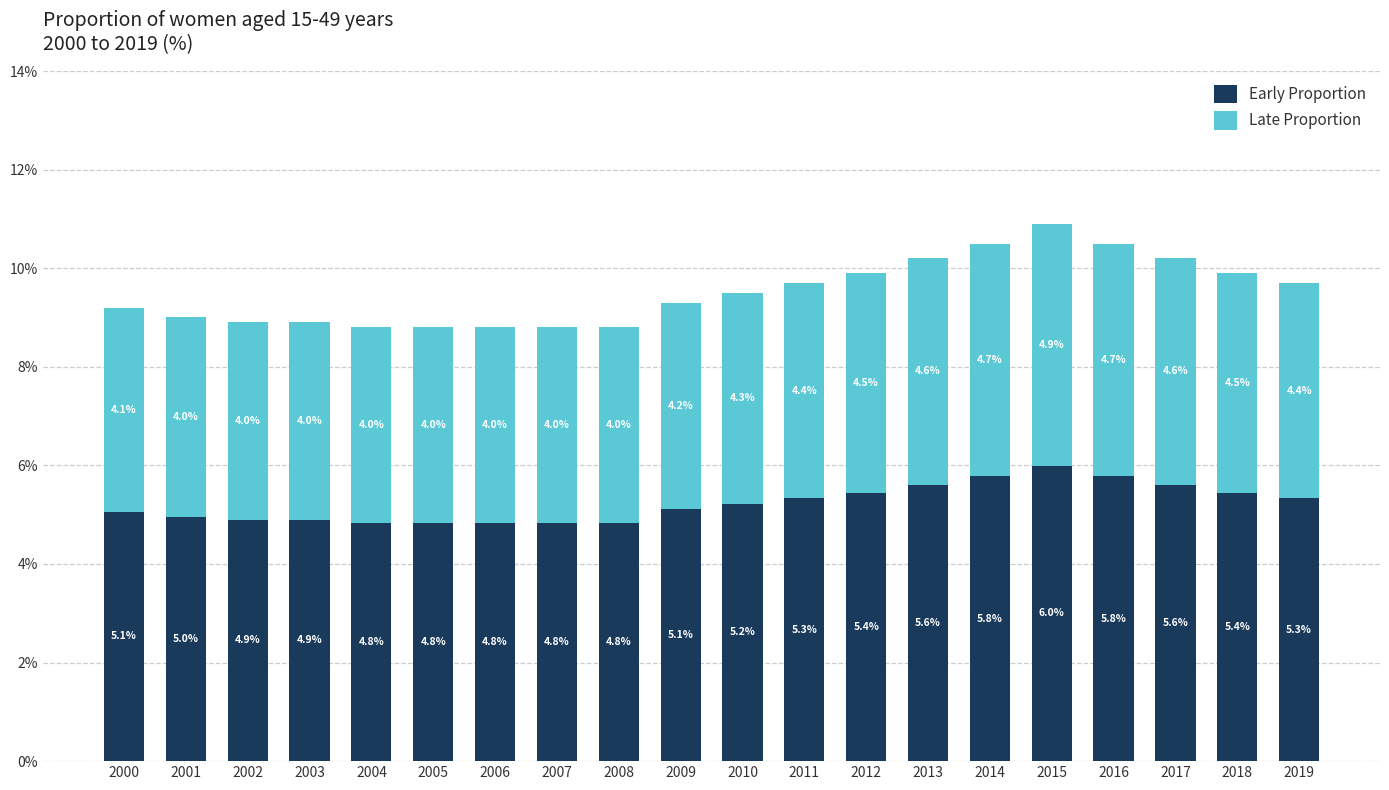

What is the sum of the Early Proportion values at 2011 and 2003?

10.2